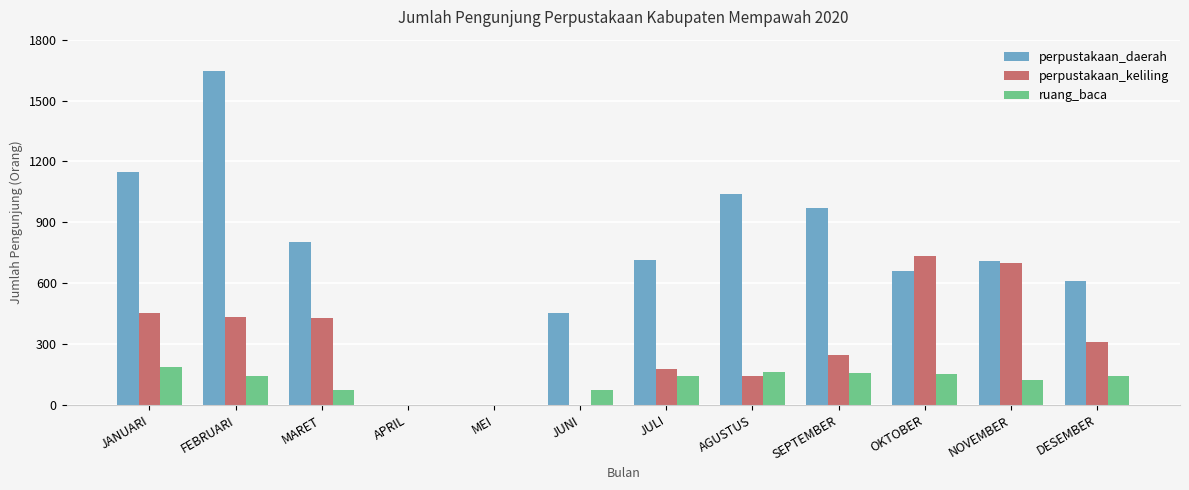

How many distinct data groups are displayed?

3